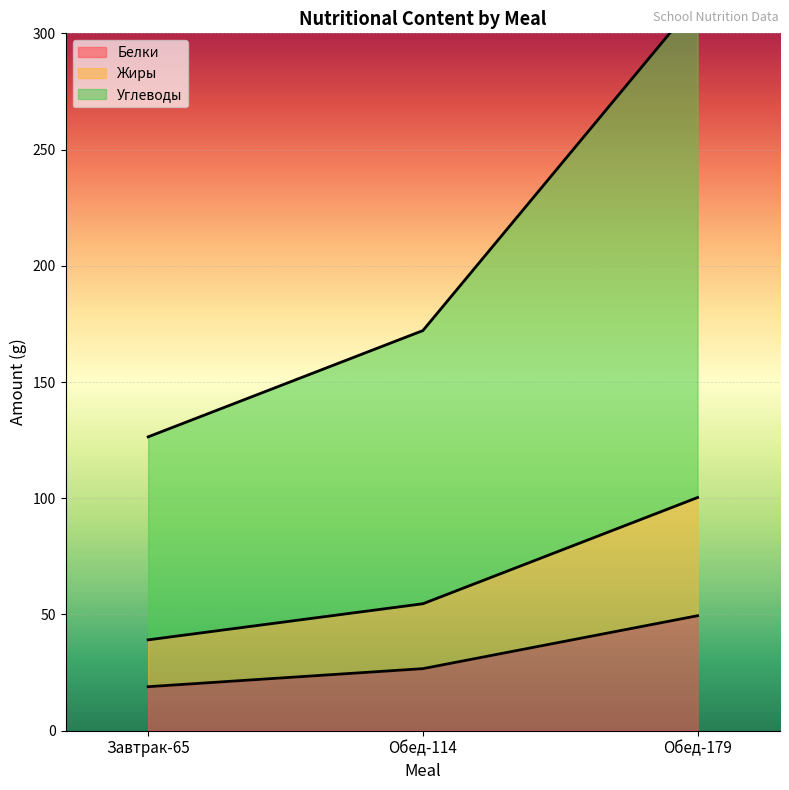

What is the label of the 3rd point from the left?

Обед-179